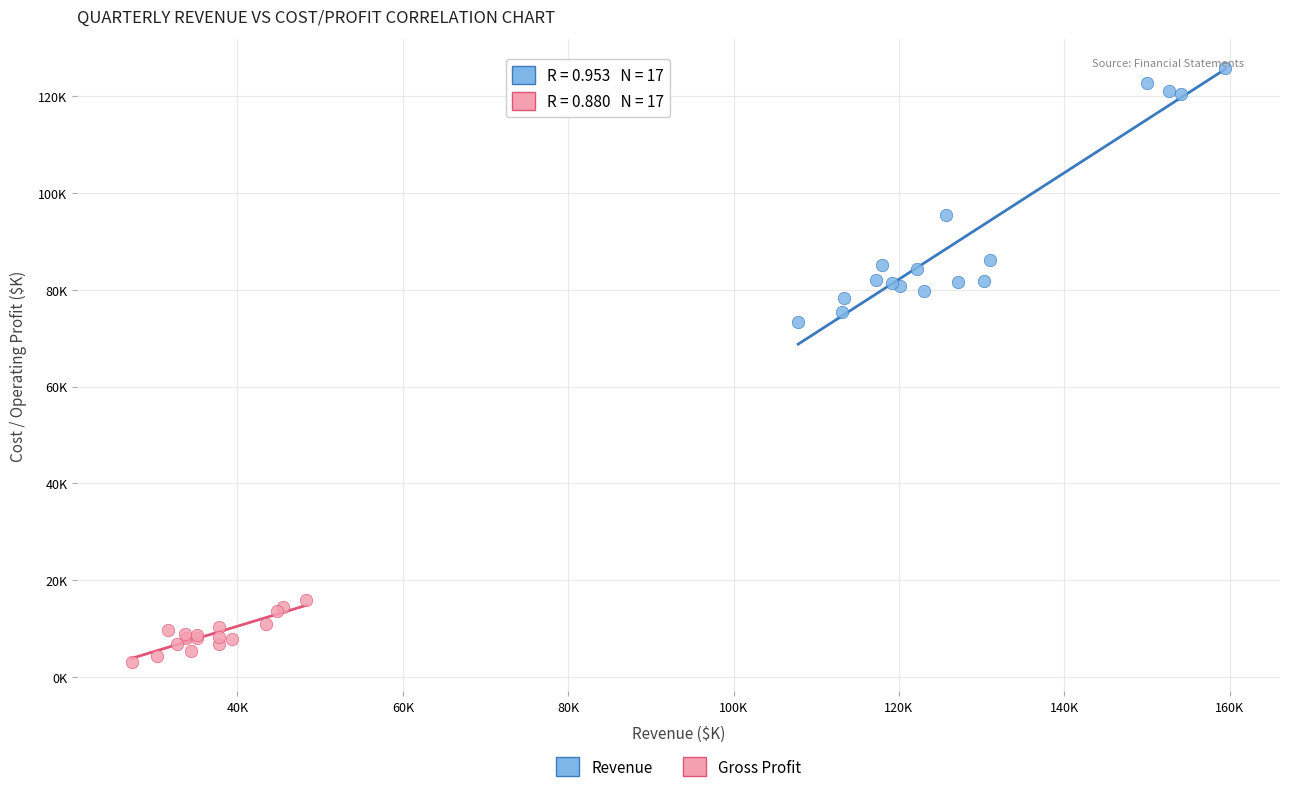

Which series reaches the maximum Y coordinate?

Revenue